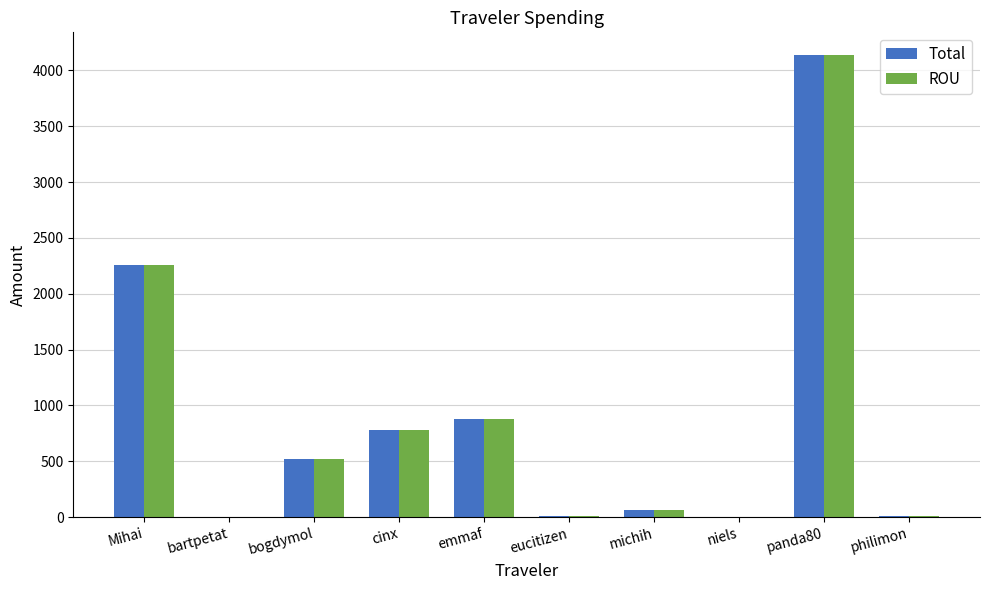

What are all the series names shown in the legend?

Total, ROU